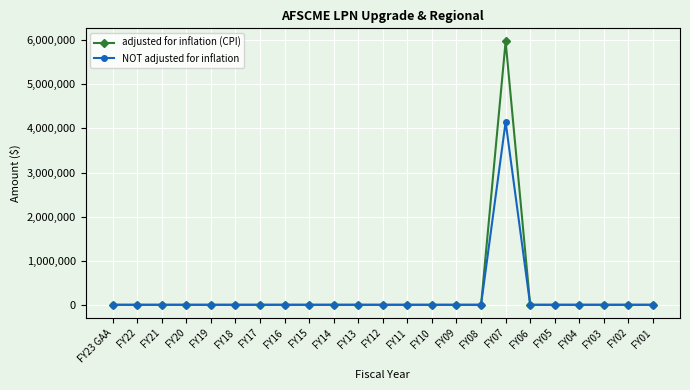

Which series has the largest range (max minus min)?

adjusted for inflation (CPI)